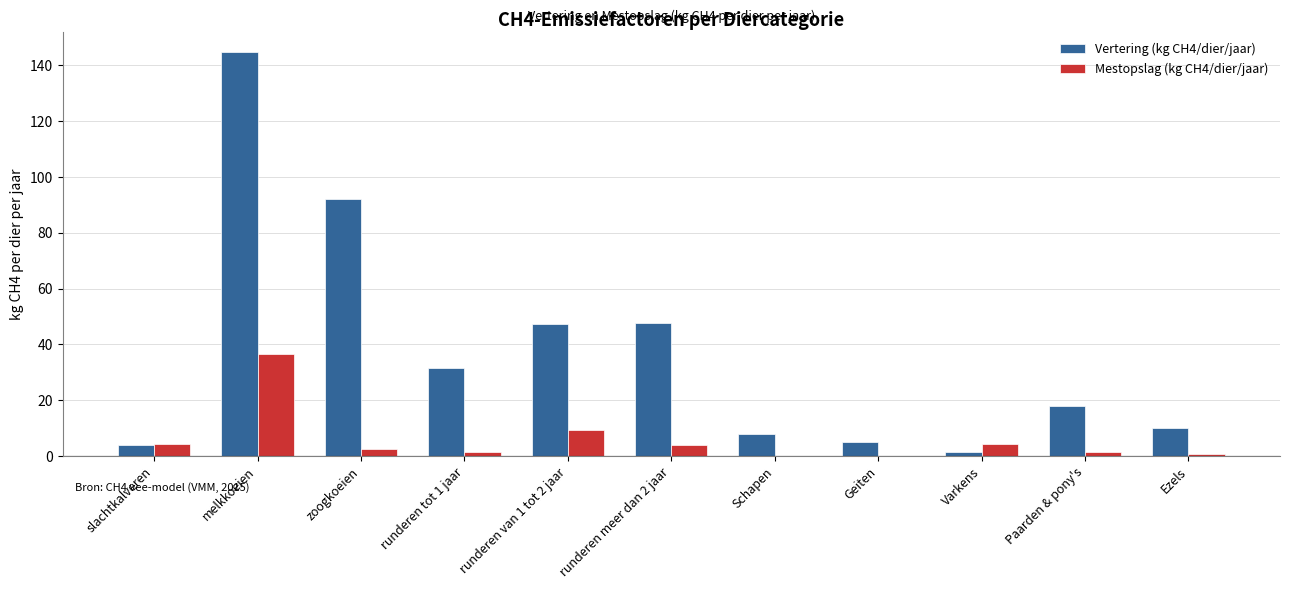

How many groups of bars are there?

11